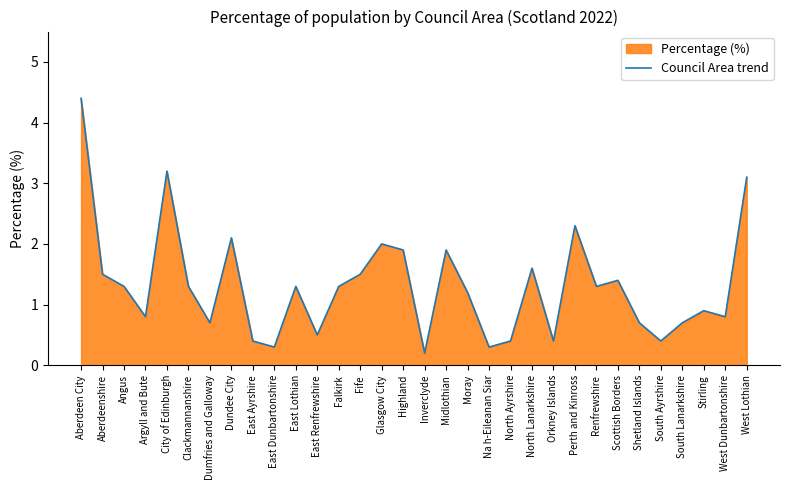

True or false: the data has more than 1 interior local peaks.

True